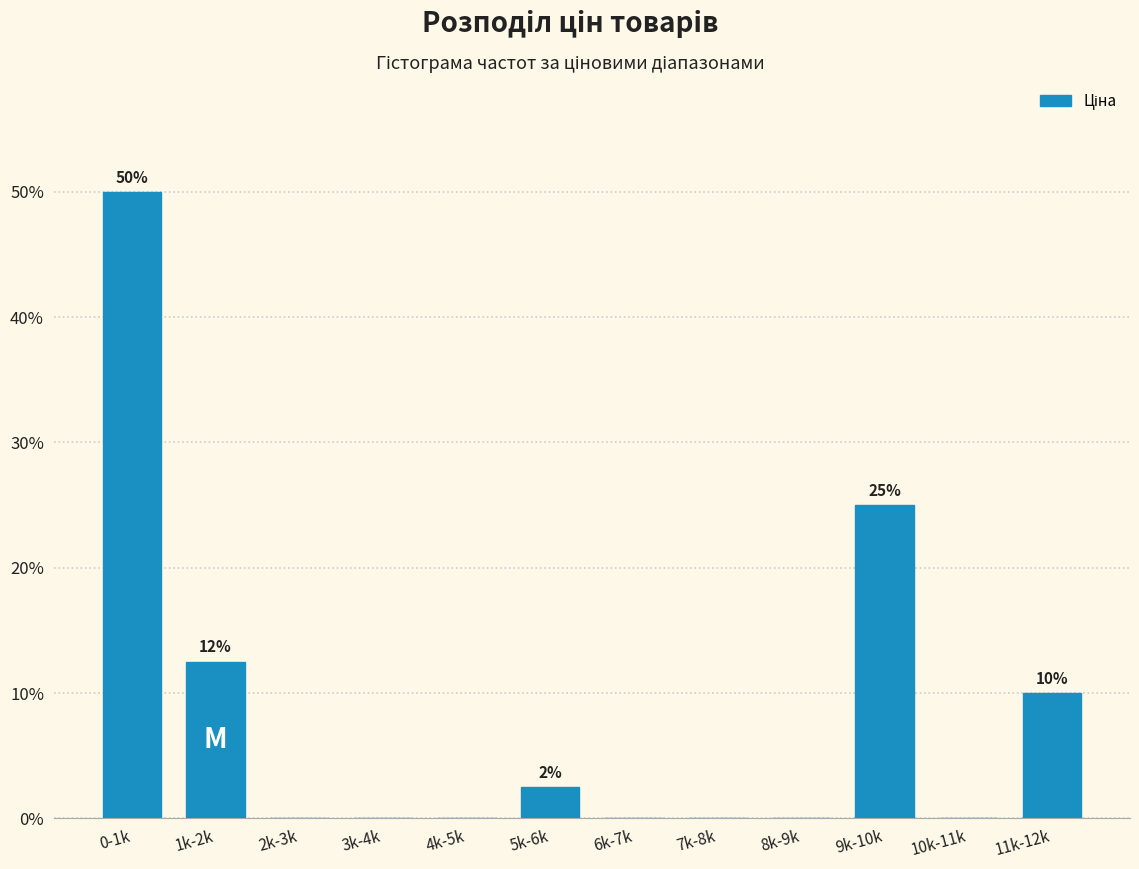

Reading left to right, what are all the values shown in this chart?

0-1k=50.0	1k-2k=12.5	2k-3k=0.0	3k-4k=0.0	4k-5k=0.0	5k-6k=2.5	6k-7k=0.0	7k-8k=0.0	8k-9k=0.0	9k-10k=25.0	10k-11k=0.0	11k-12k=10.0